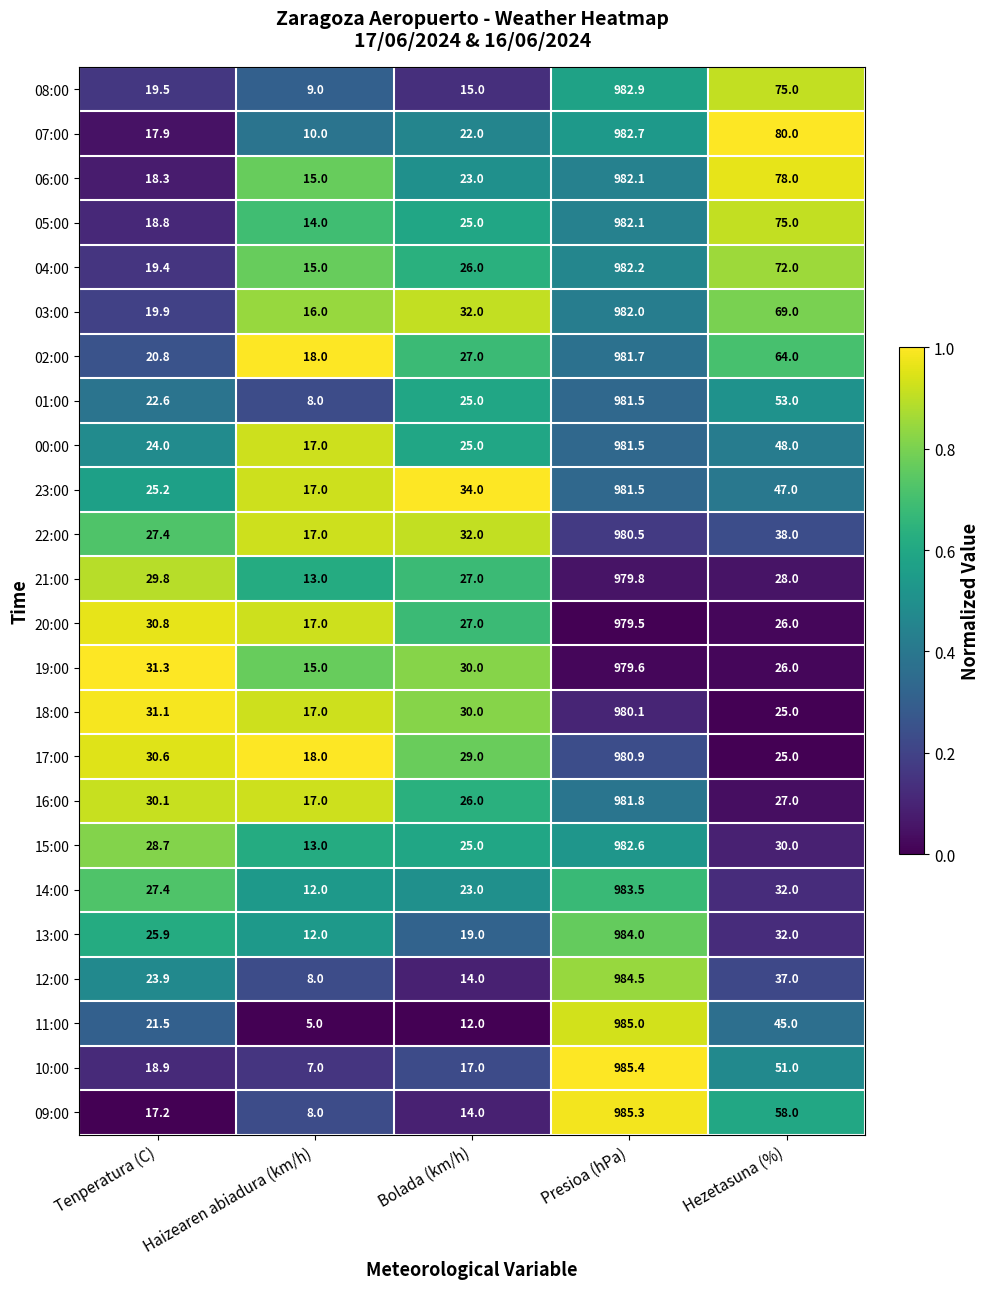

Is it true that 09:00 equals 8.0 at Haizearen abiadura (km/h)?

True